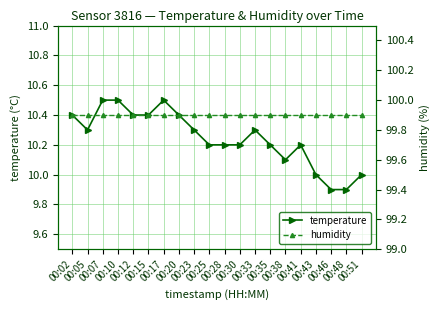

Between 00:07 and 00:38, which series saw the biggest shift?

temperature